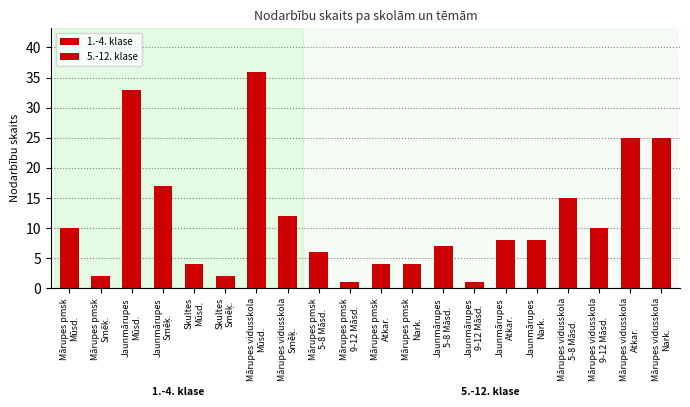

Is it true that the value at Mārupes vidusskola
Smēķ. is 12?

True